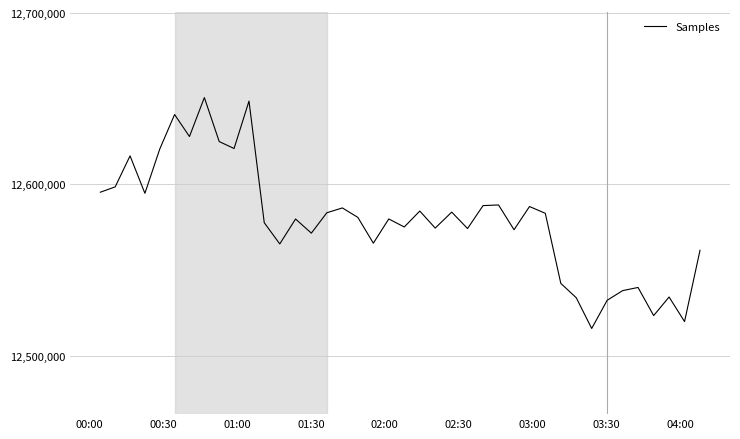

What is the greatest value displayed?

12650746